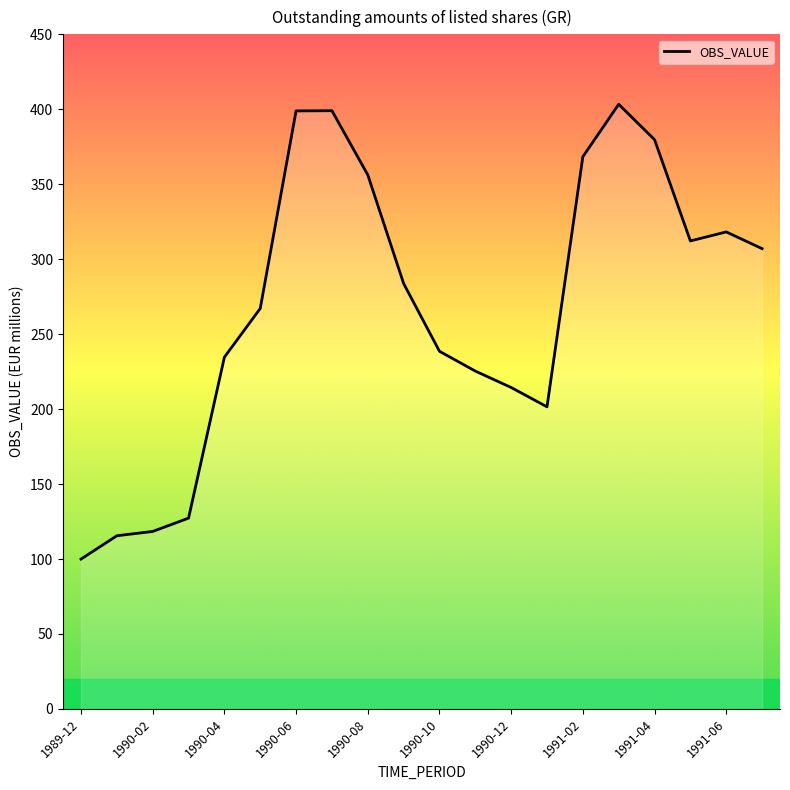

What is the minimum value shown in the chart?

99.9